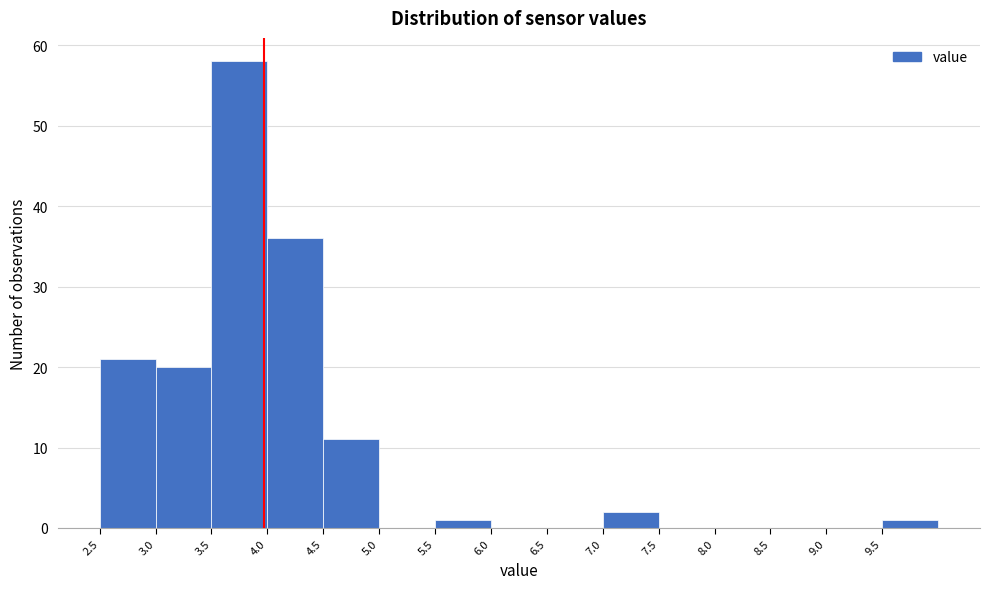

Reading left to right, transcribe this chart: for each bar, give the range it covers on the x-axis and its height. The values are not printed on the chart, so give them approximately, as read against the axis.

2.5 to 3.0: 21
3.0 to 3.5: 20
3.5 to 4.0: 58
4.0 to 4.5: 36
4.5 to 5.0: 11
5.0 to 5.5: 0
5.5 to 6.0: 1
6.0 to 6.5: 0
6.5 to 7.0: 0
7.0 to 7.5: 2
7.5 to 8.0: 0
8.0 to 8.5: 0
8.5 to 9.0: 0
9.0 to 9.5: 0
9.5 to 10.0: 1